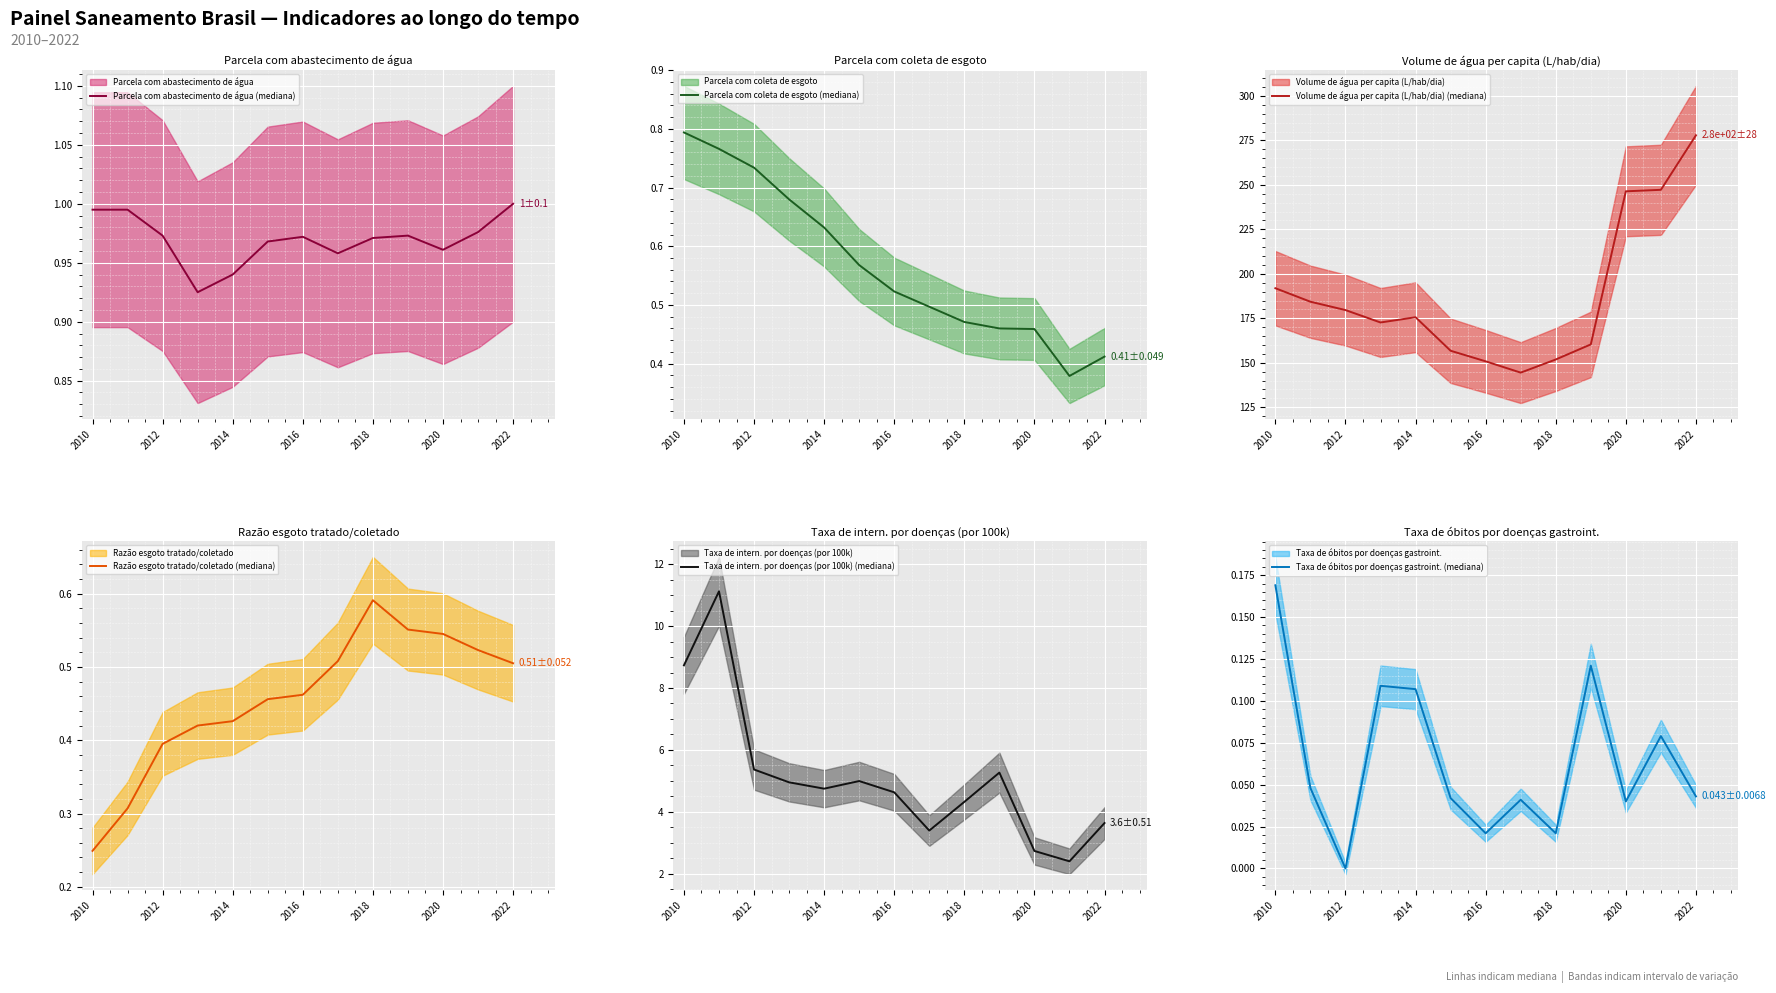

At which label does Parcela com coleta de esgoto (mediana) reach its peak?

2010